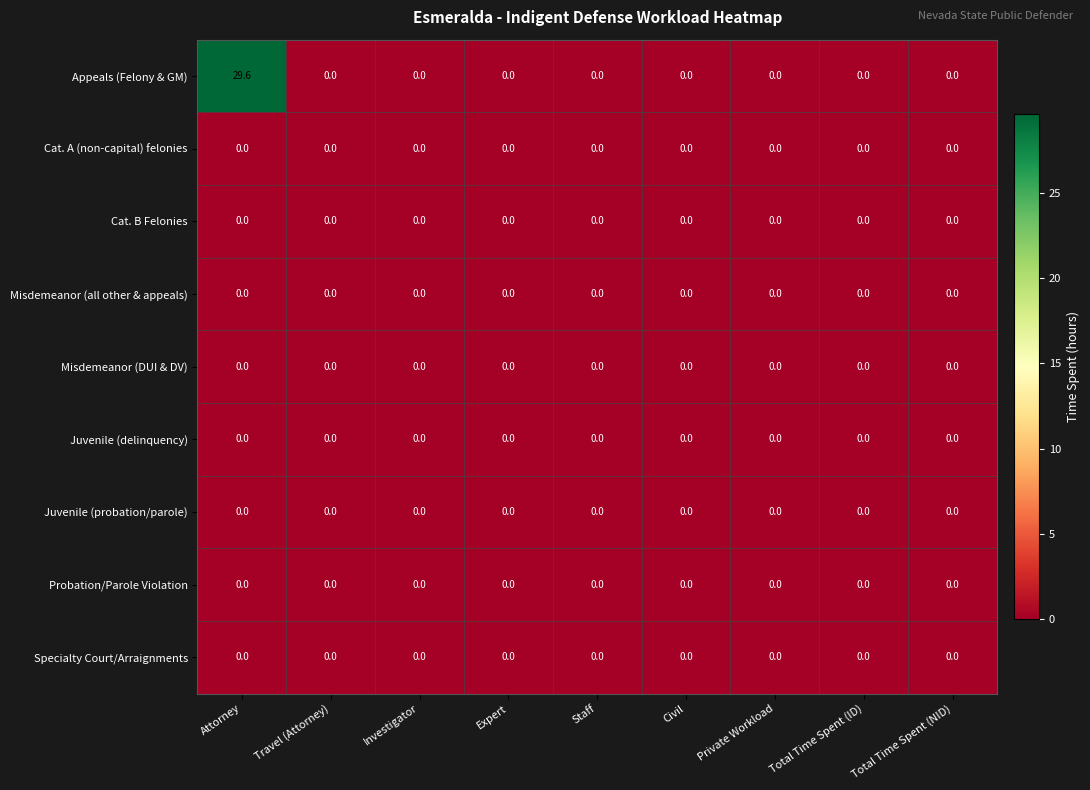

At how many categories does at least one series exceed 1?

1